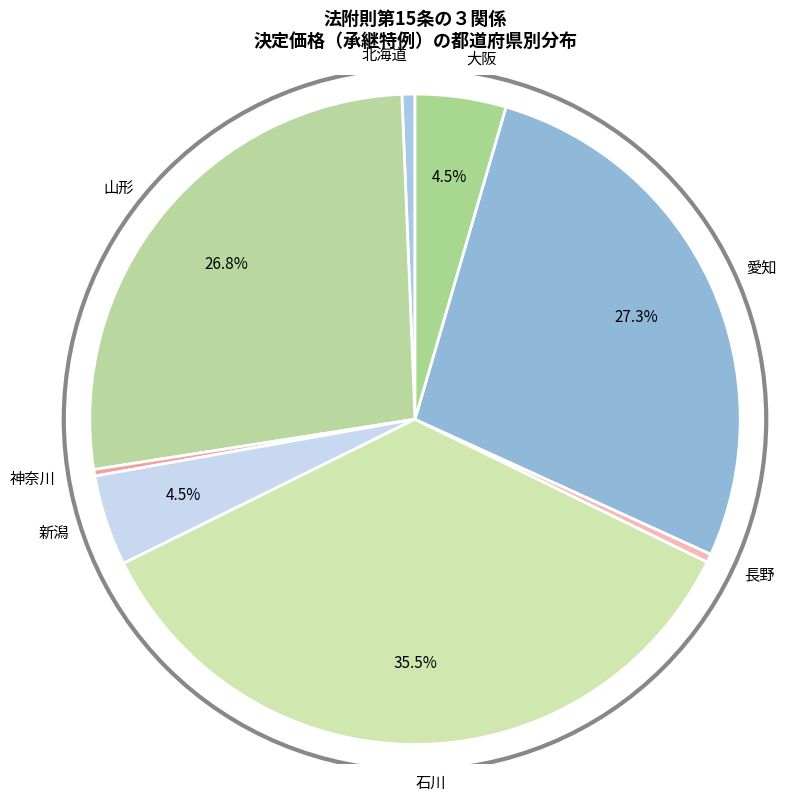

What is the largest slice in the pie chart?

石川